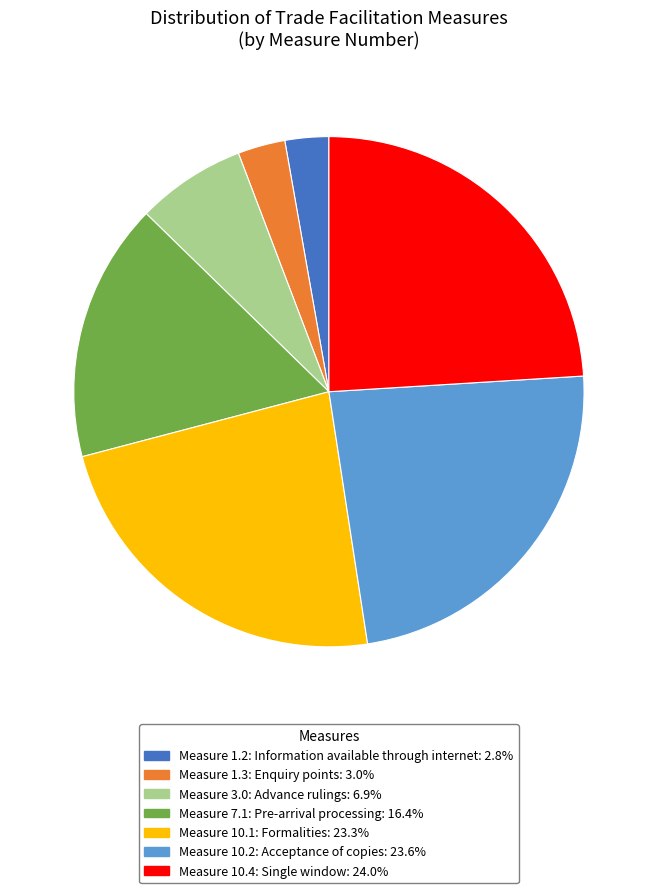

Is there a majority slice in this chart?

No